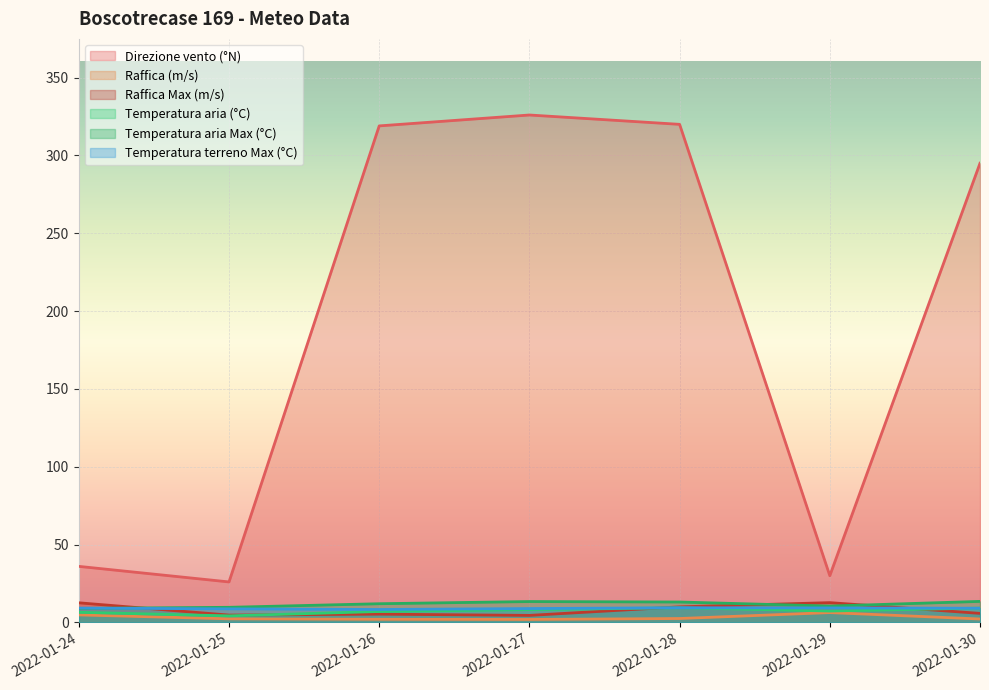

How many values in the Temperatura aria (°C) series are below 7?

2